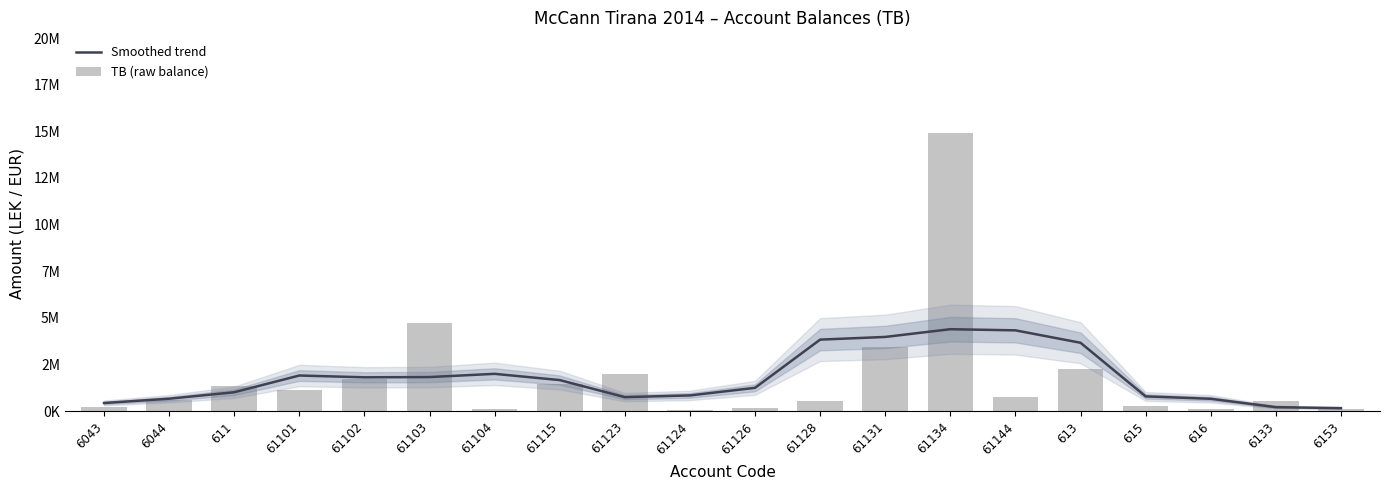

The value of TB (raw balance) at 61123 is 3501478.5. True or false?

False